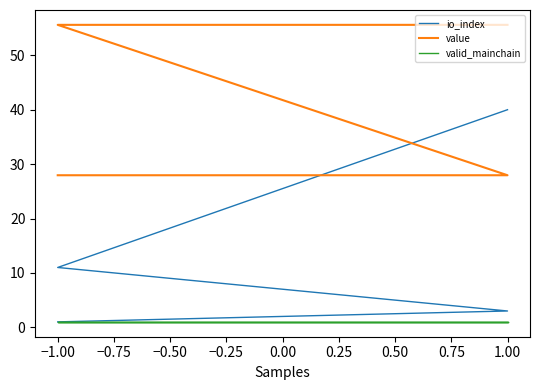

At how many categories does at least one series exceed 40?

2